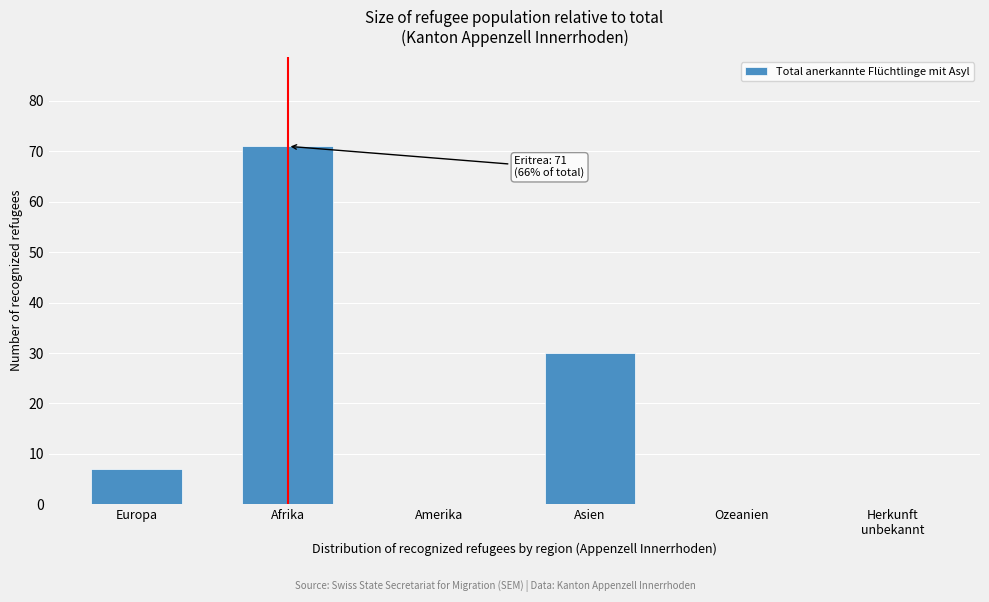

Read the value at Europa, to the nearest 5.

5